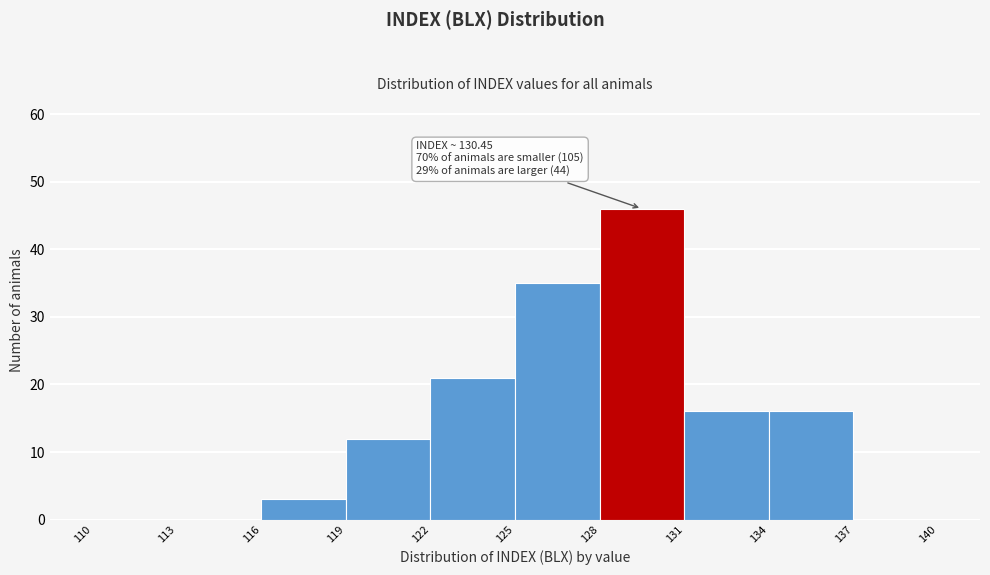

Over which range of the x-axis is the bar tallest?

128 to 131